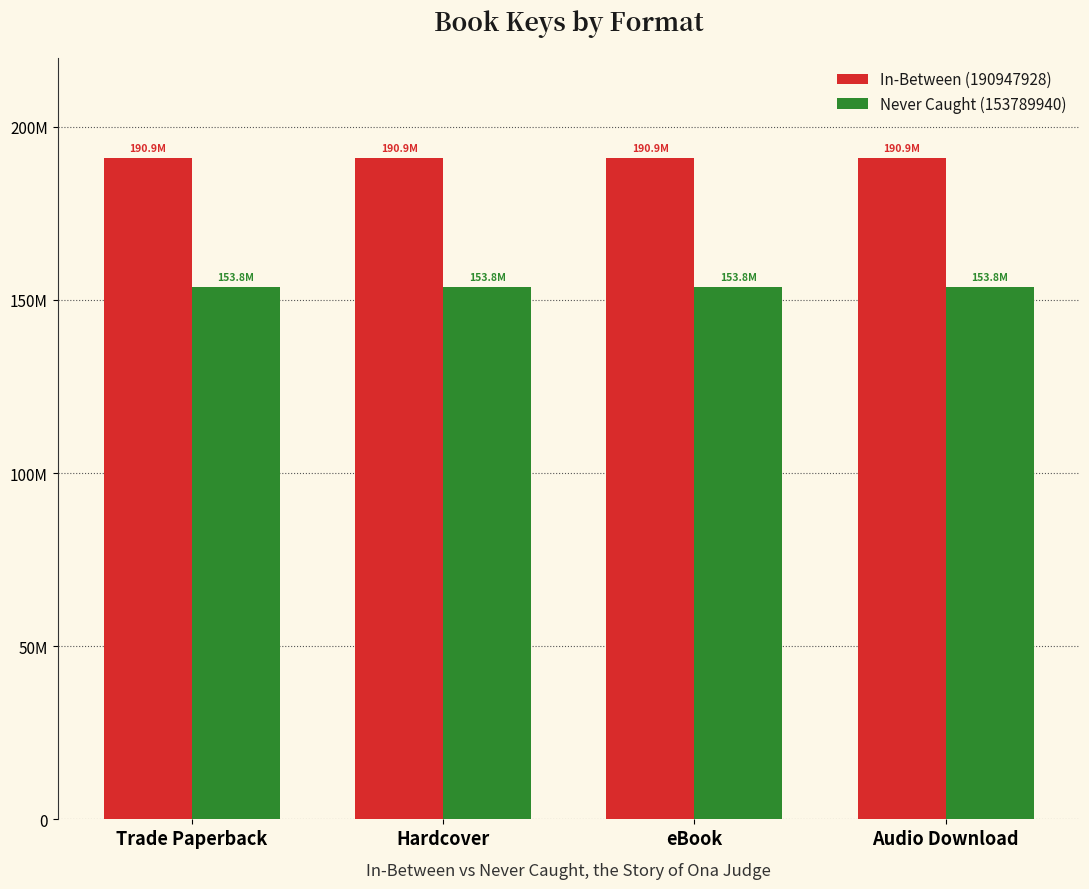

Are the bars horizontal?

No